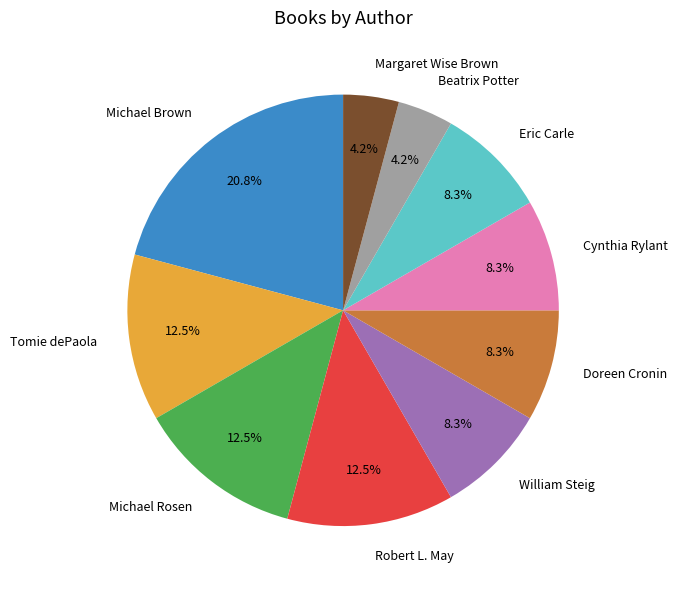

To the nearest percent, what percentage of the pie is Beatrix Potter?

4%